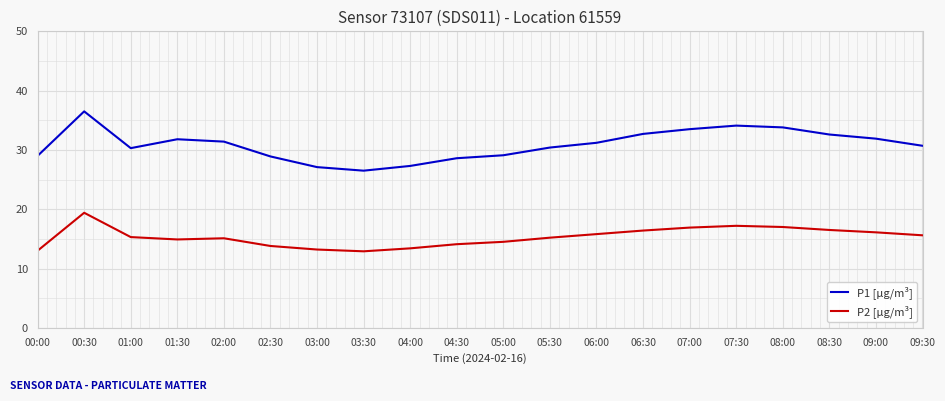

At 02:30, list the series in order from largest to smallest.

P1 [µg/m³], P2 [µg/m³]